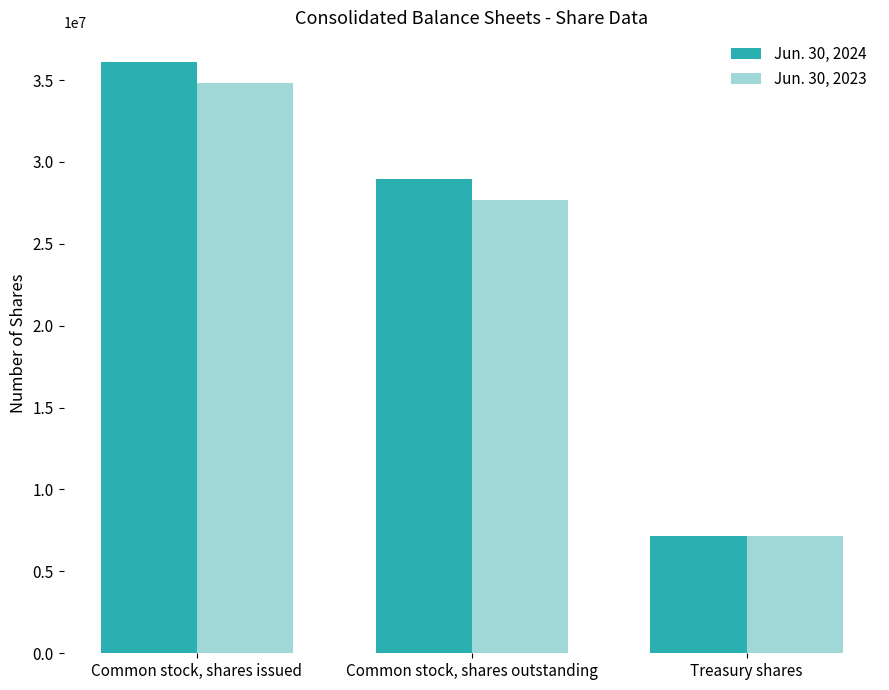

List the series in order of their overall mean, lowest first.

Jun. 30, 2023, Jun. 30, 2024